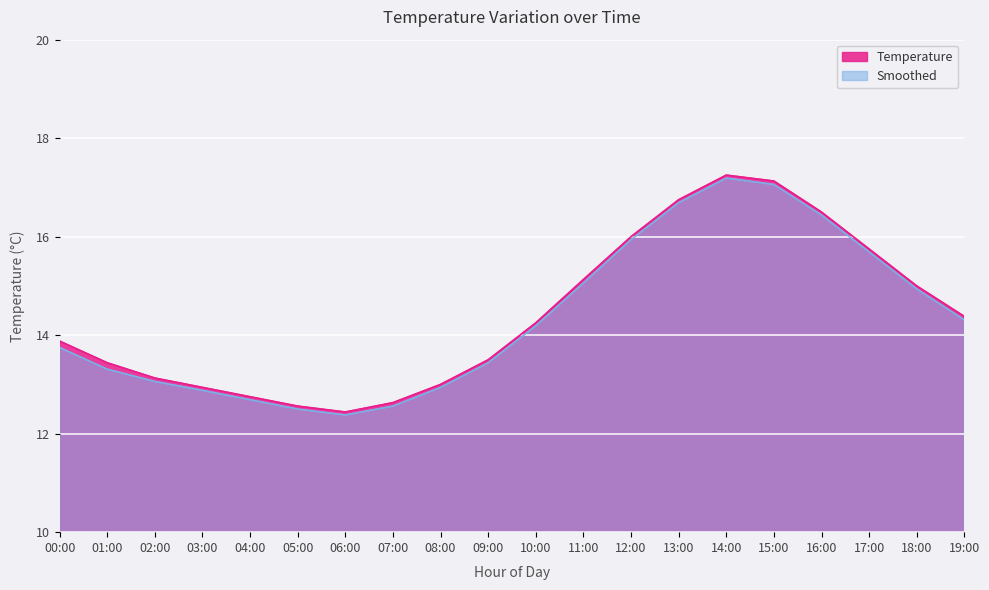

What is the label of the 7th point from the left?

06:00